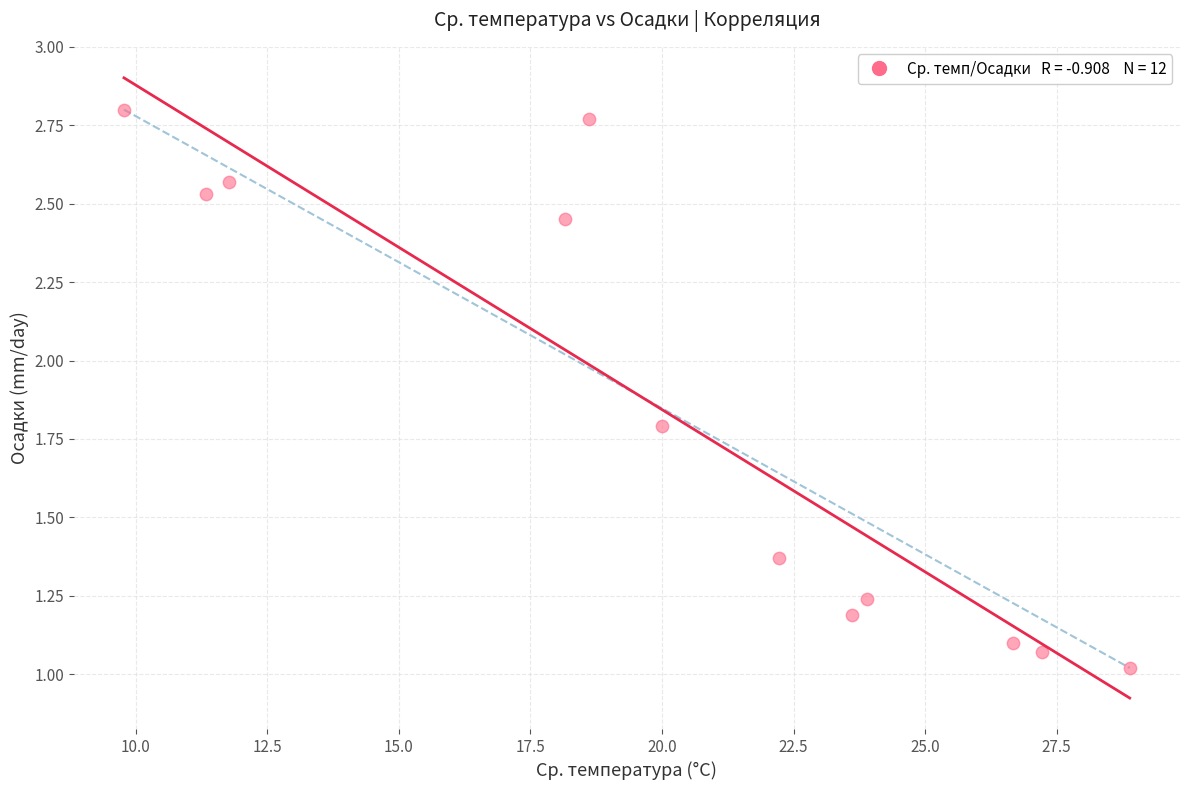

What is the range of Y values (max minus min)?

1.8